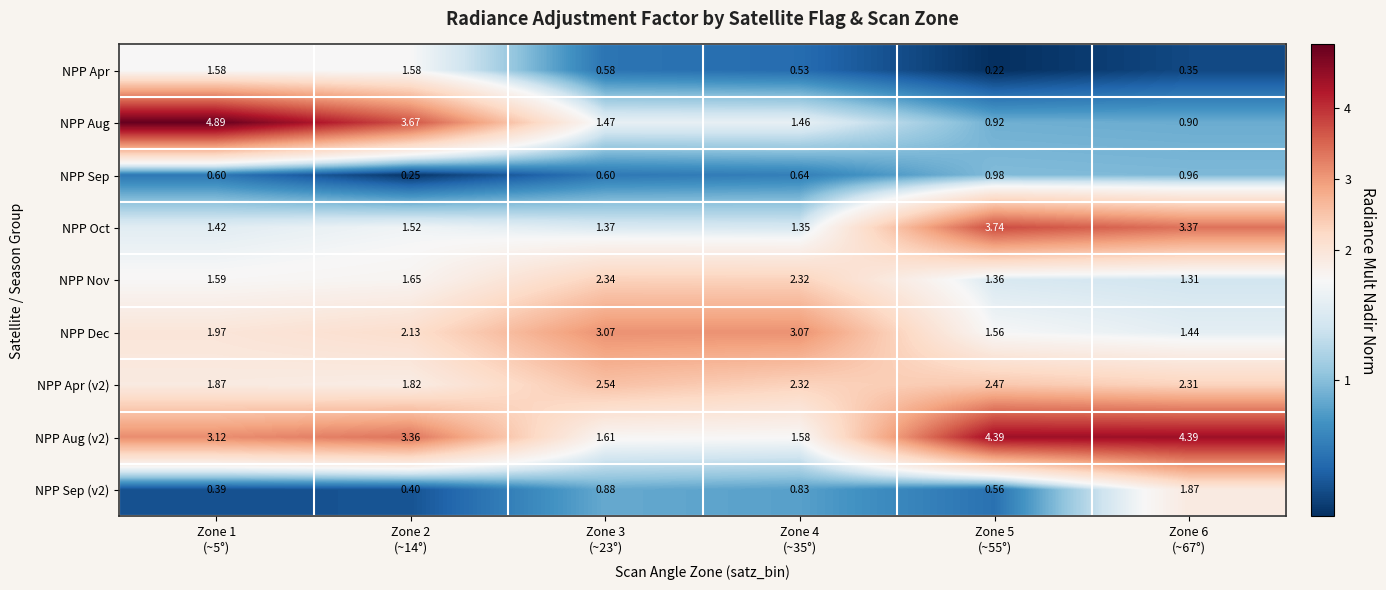

Which series has the widest spread of values?

NPP Aug